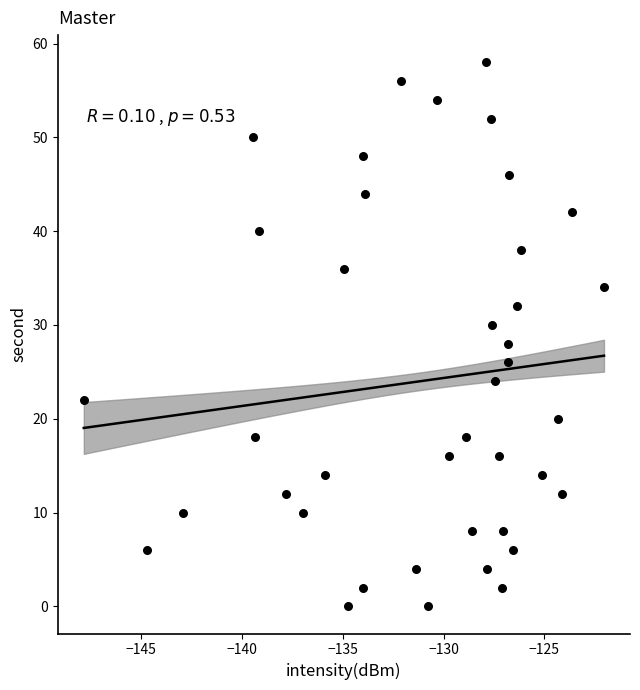

What is the range of Y values (max minus min)?

58